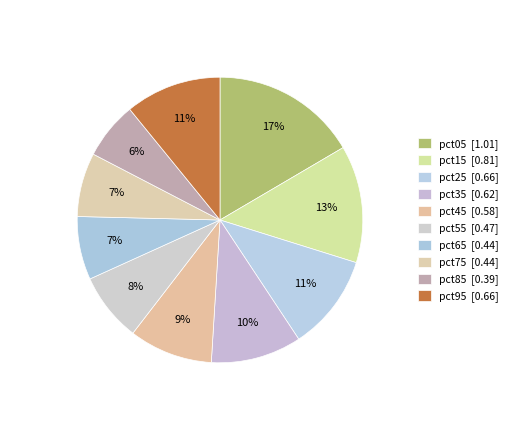

Count the number of slices in the pie.

10